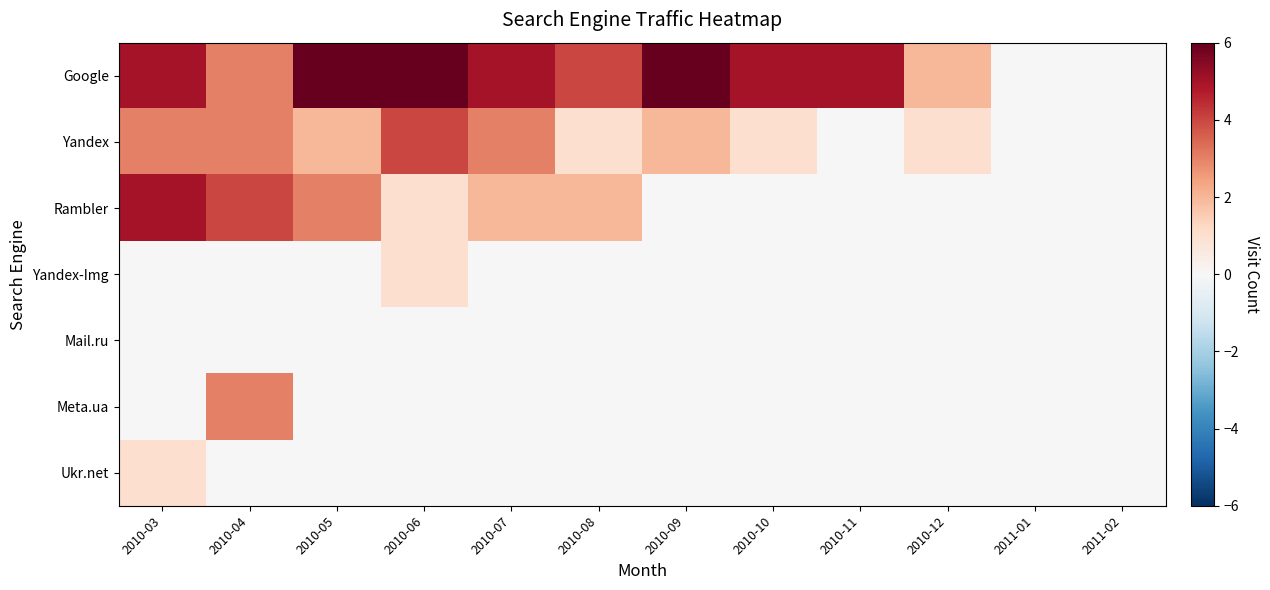

List the series in order of their peak value, highest first.

Google, Rambler, Yandex, Meta.ua, Yandex-Img, Ukr.net, Mail.ru